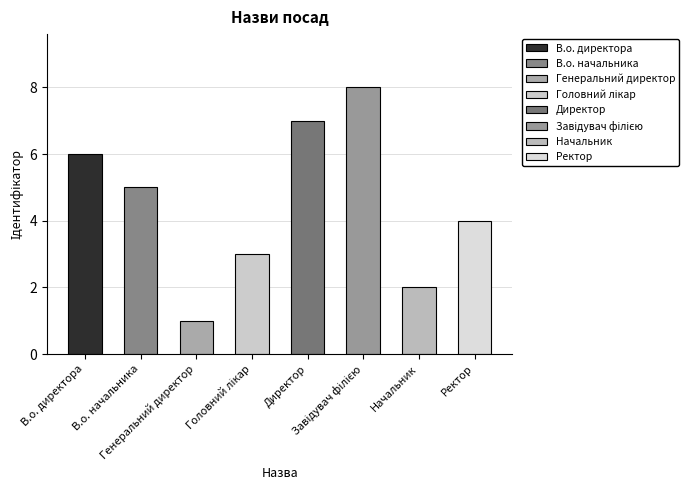

Count the number of categories in the chart.

8